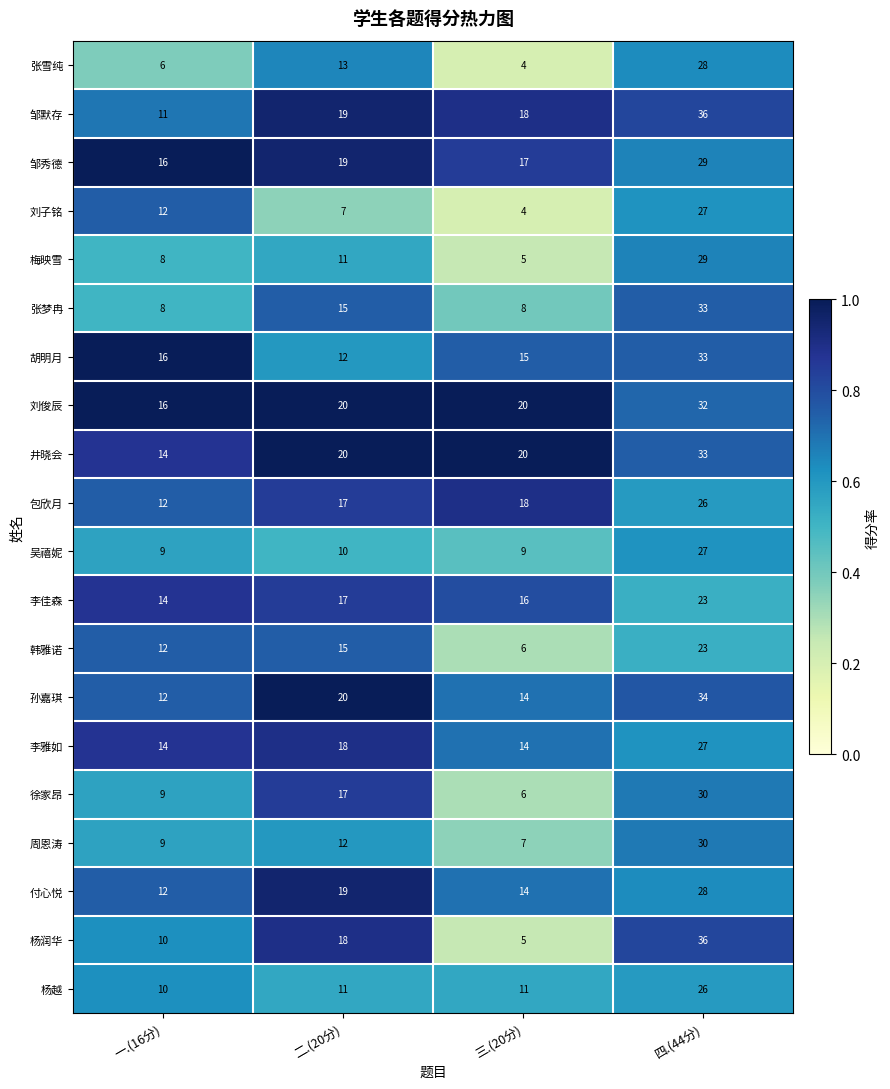

True or false: 包欣月 has a value of 9 at 三.(20分).

False